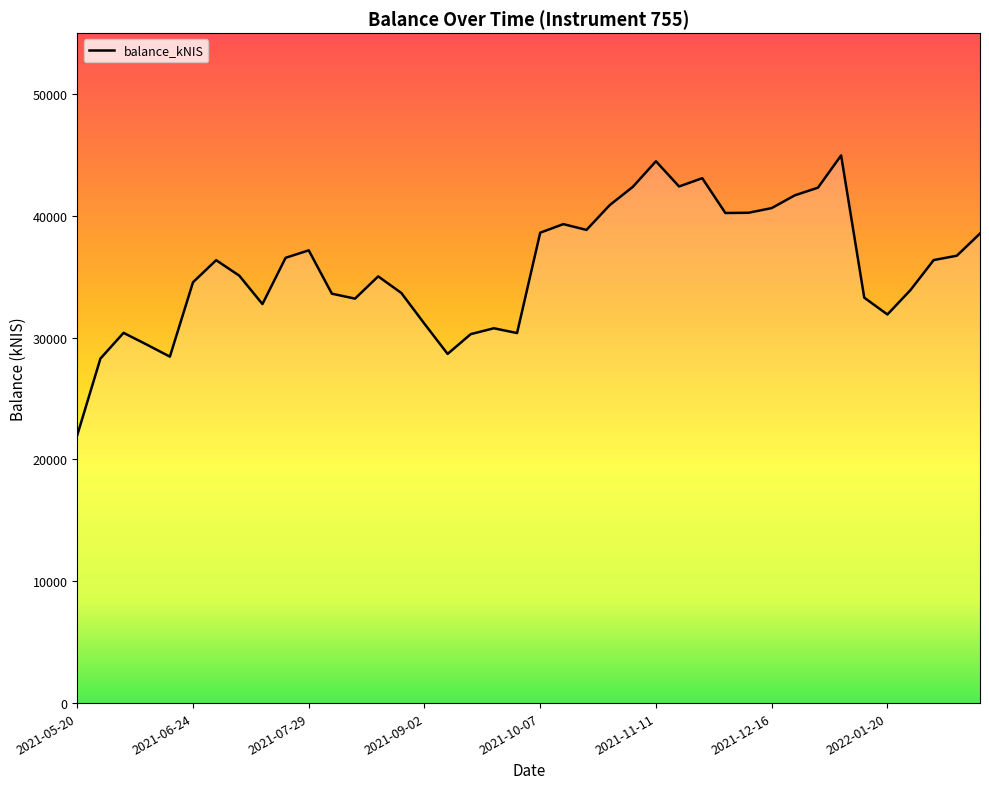

What is the greatest value displayed?

44961.4